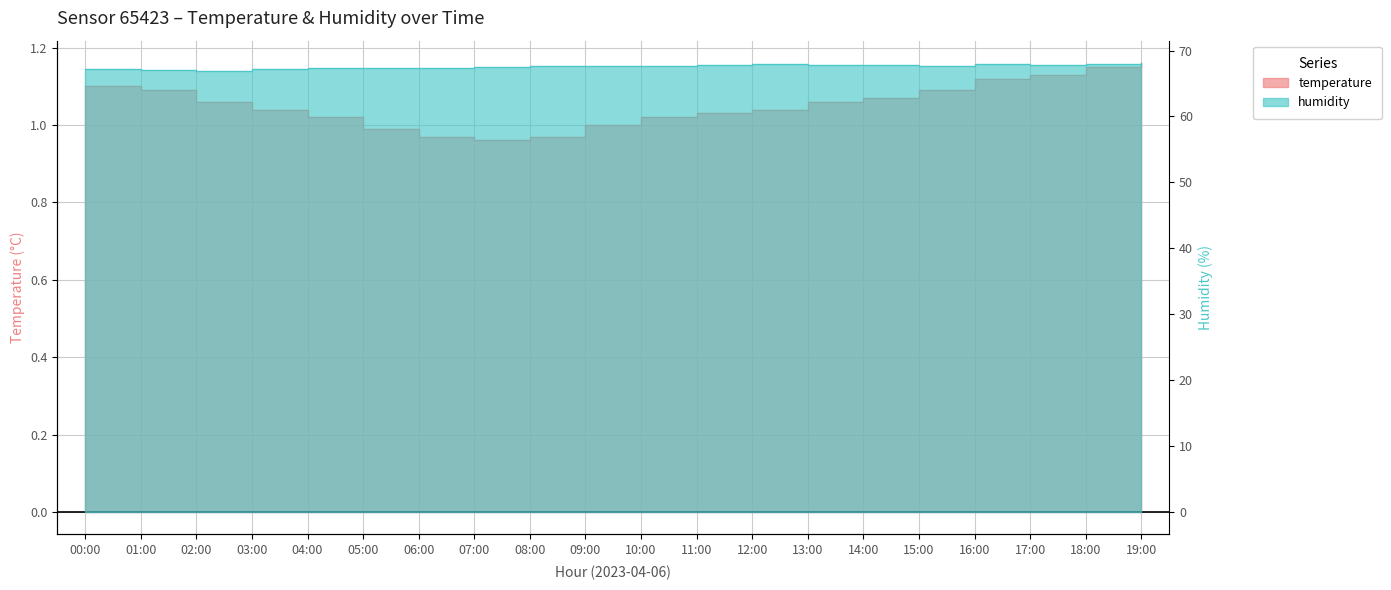

What is the label of the 6th point from the left?

05:00